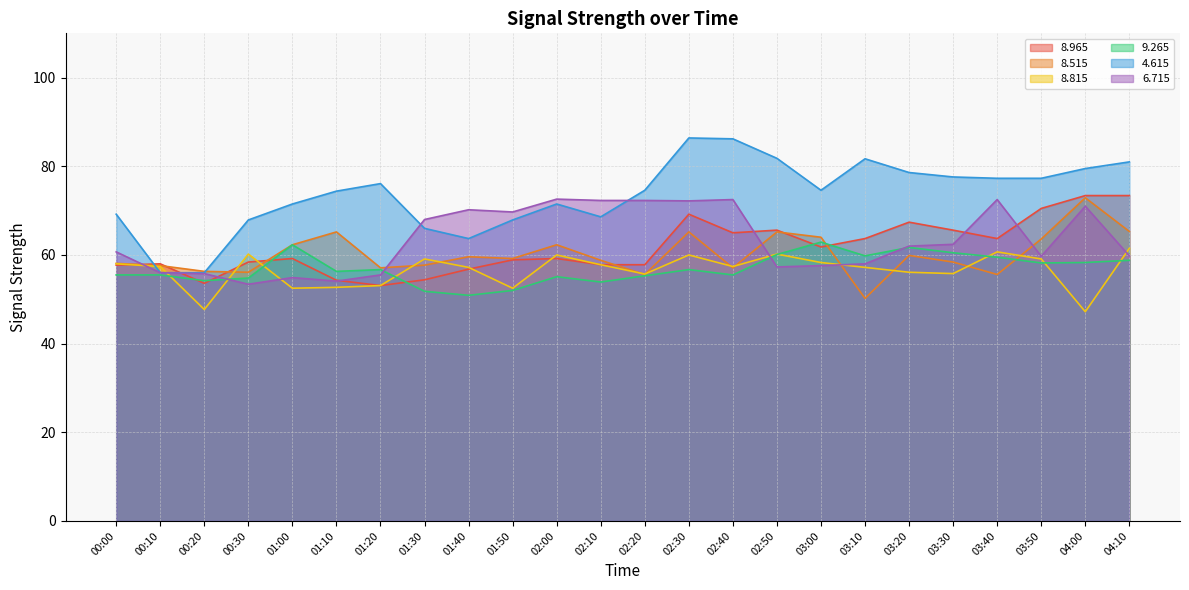

What are all the series names shown in the legend?

8.965, 8.515, 8.815, 9.265, 4.615, 6.715